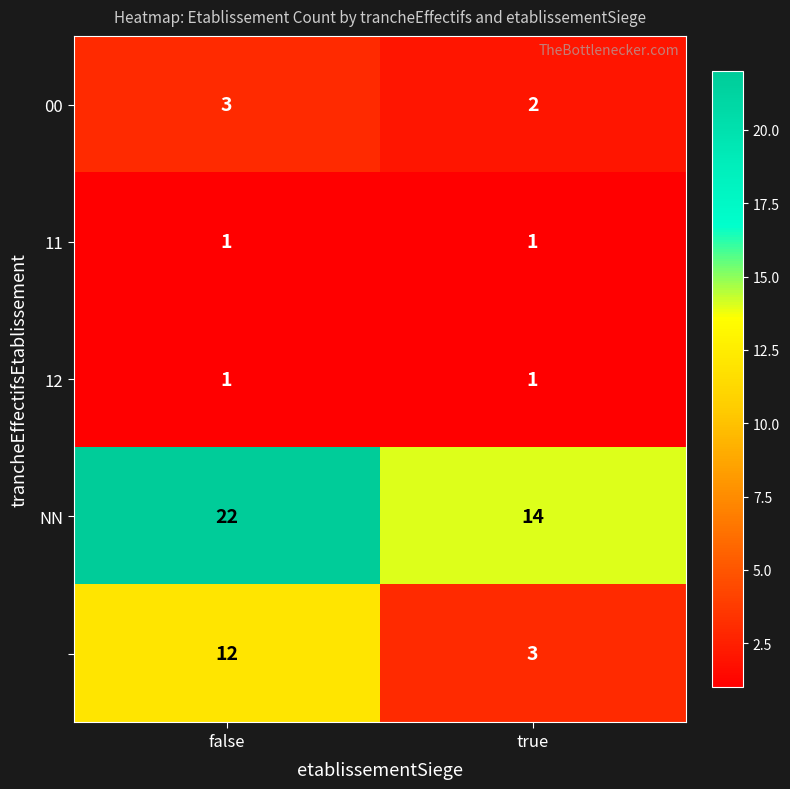

What is the spread (max minus min) of values at false?

21